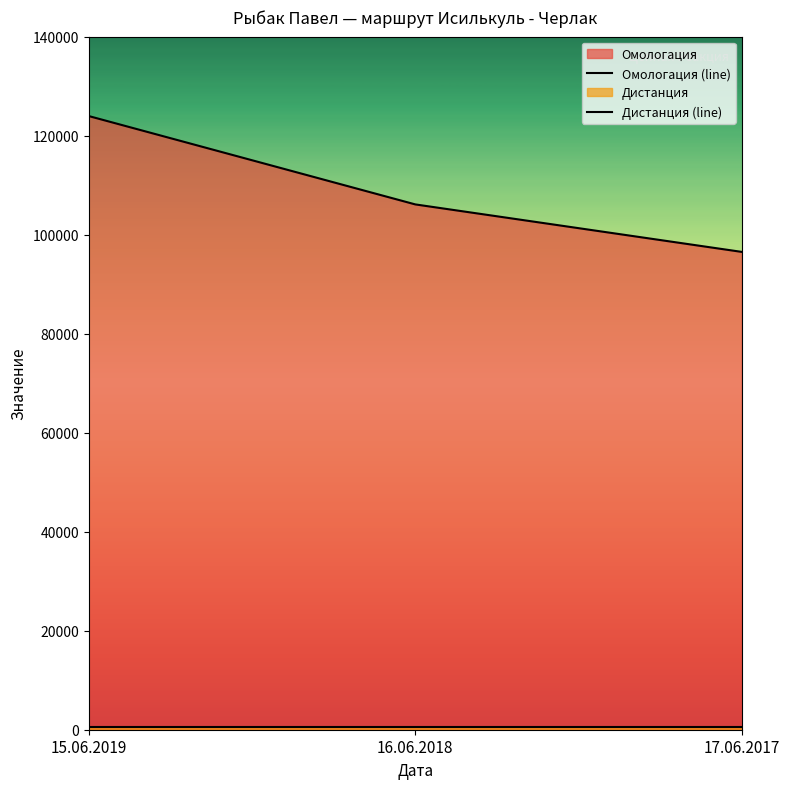

List the series in order of their peak value, lowest first.

Дистанция (line), Омологация (line)